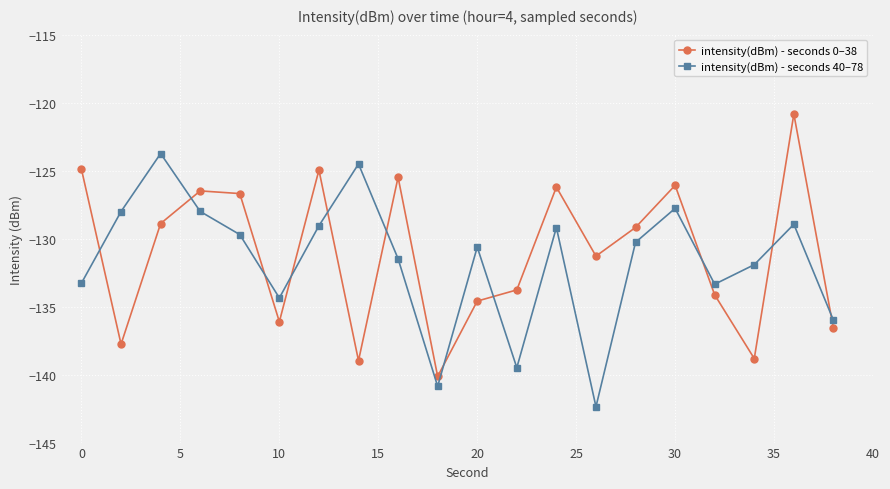

What is the minimum value for intensity(dBm) - seconds 40–78?

-142.4